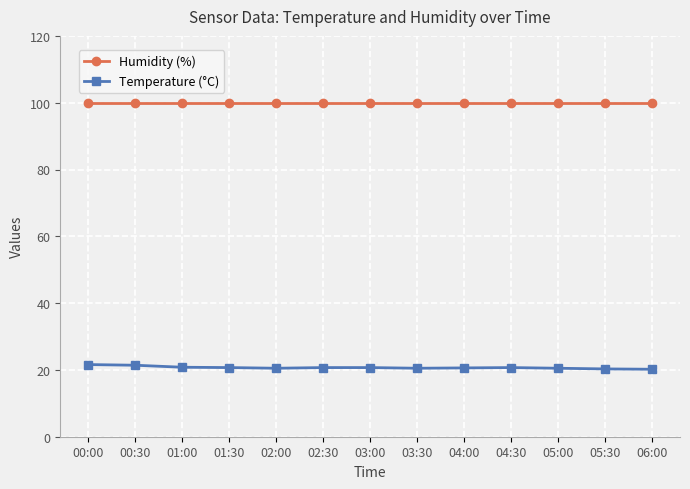

Which series has the largest range (max minus min)?

Temperature (°C)